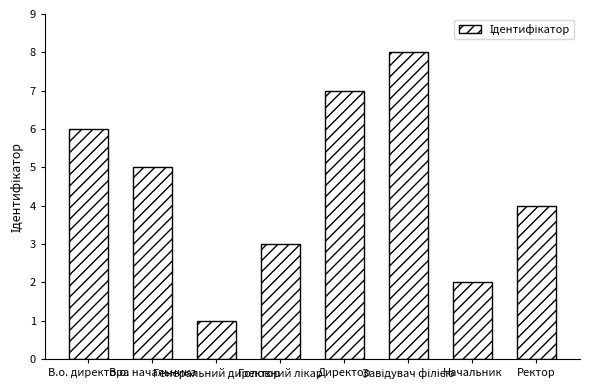

Reading left to right, list all the values displayed in this chart.

6	5	1	3	7	8	2	4